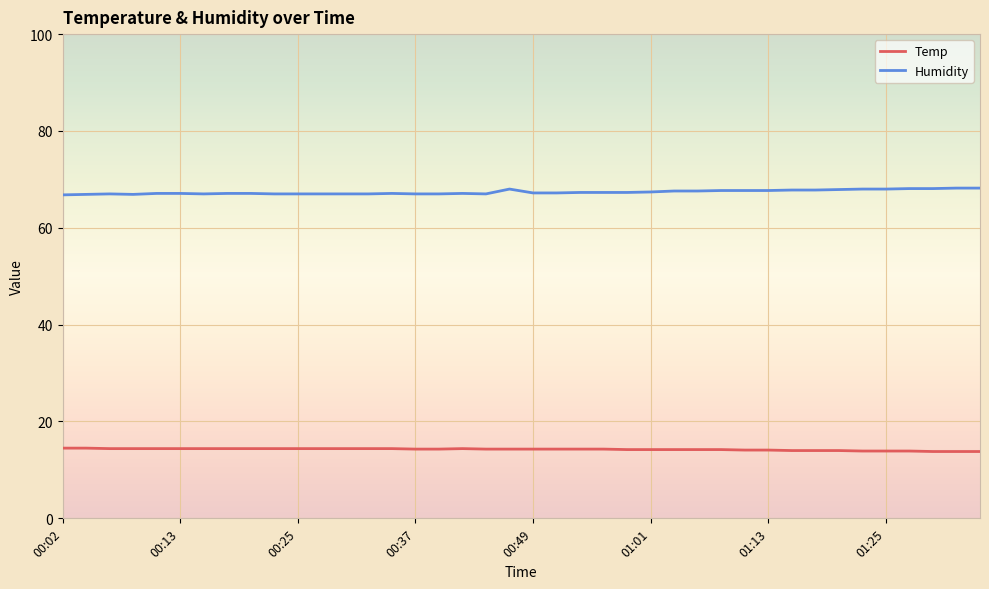

True or false: Temp and Humidity intersect in this chart.

False